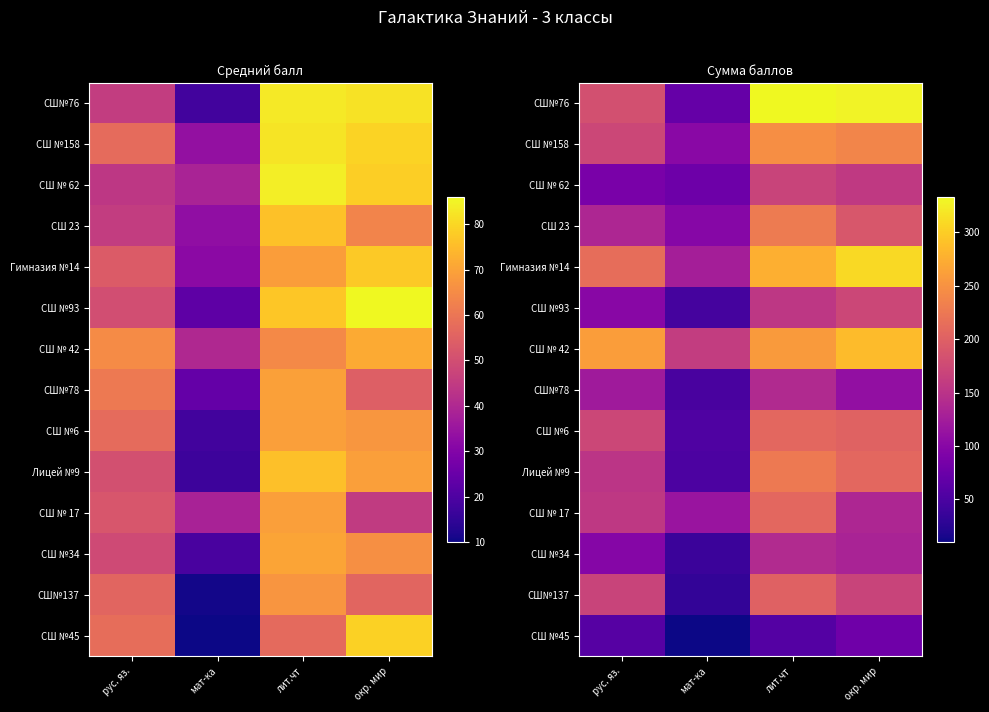

Which category has the lowest value in the СШ №45 series?

мат-ка